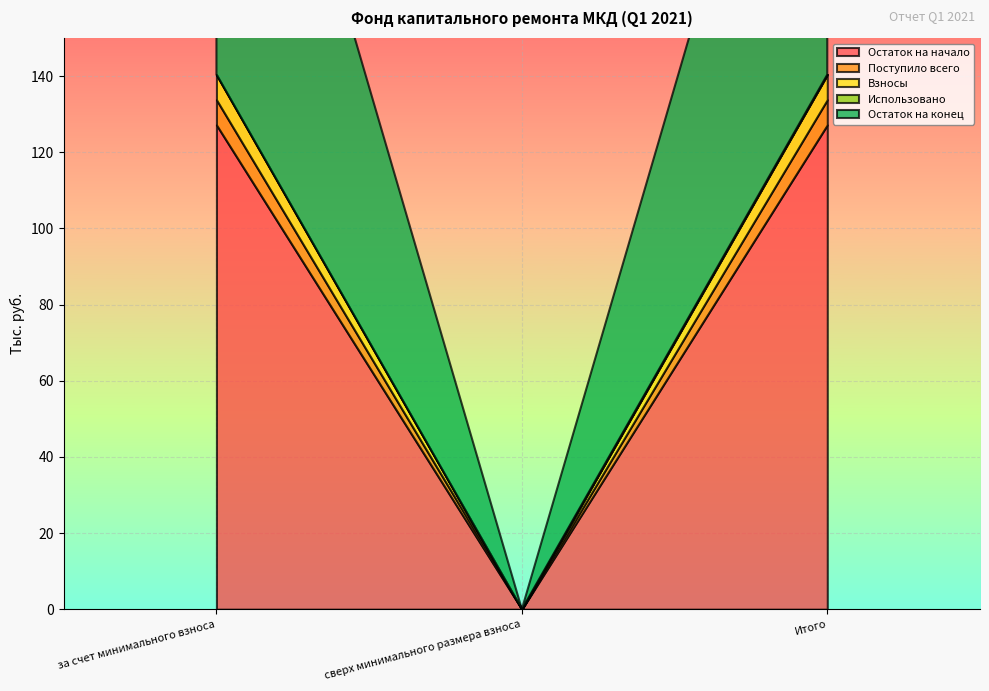

Rank the series by their maximum value, from lowest to highest.

Использовано, Поступило всего, Взносы, Остаток на начало, Остаток на конец